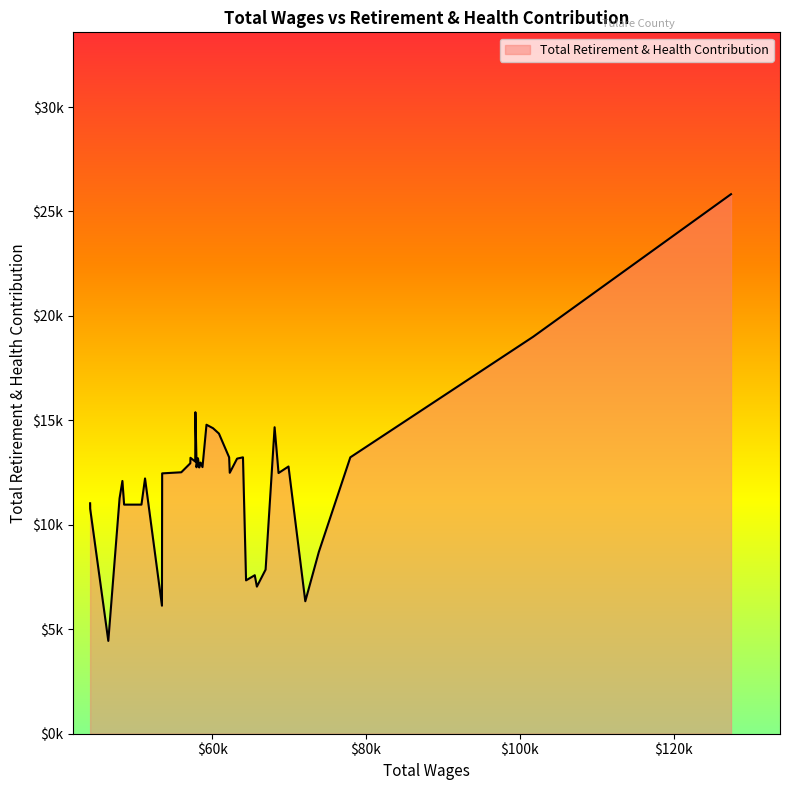

Does the chart have visible grid lines?

No